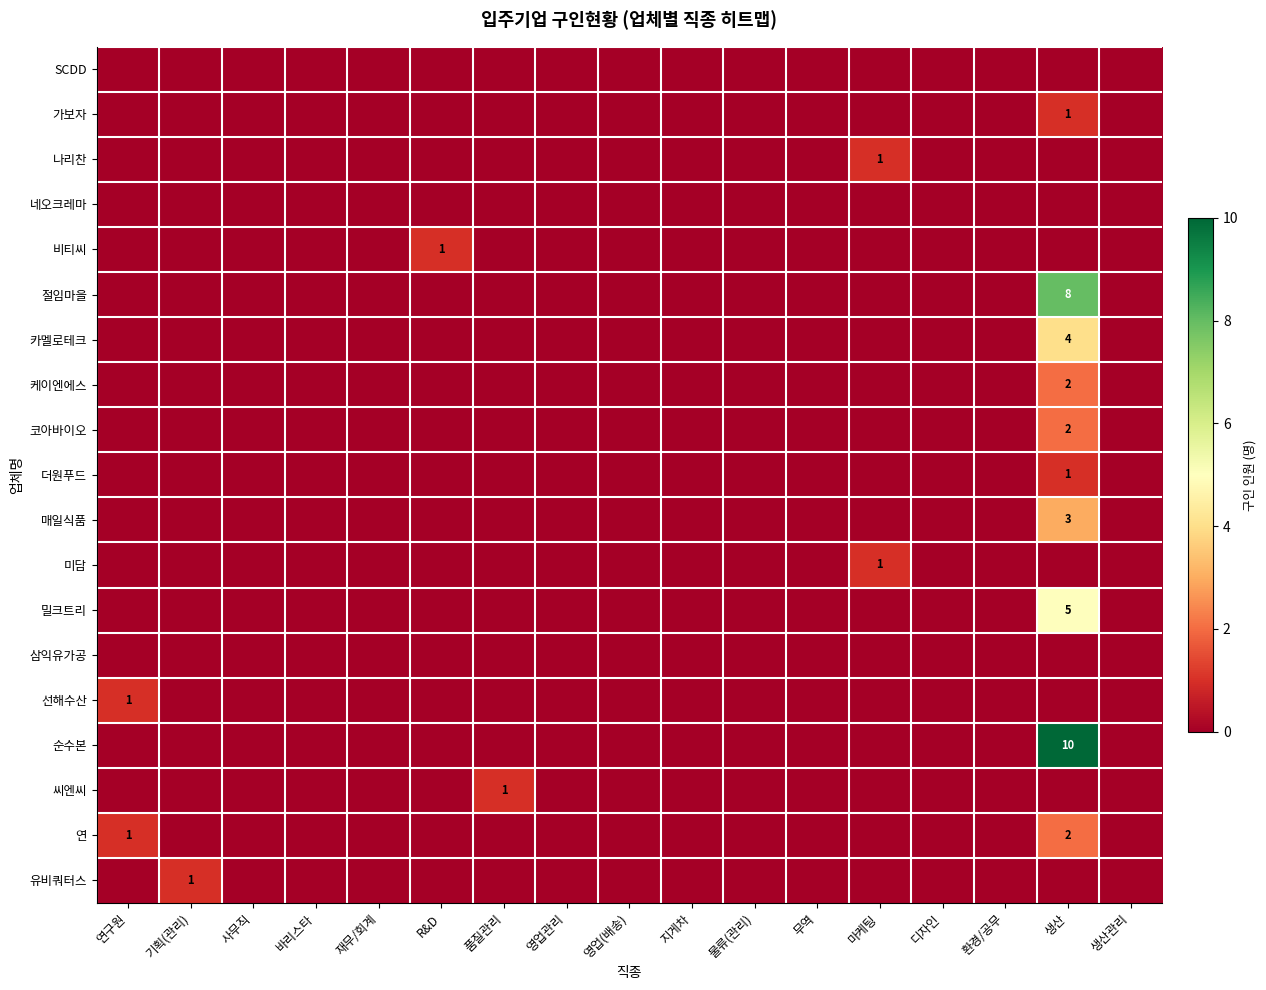

The 카멜로테크 series shows 5 at 생산. True or false?

False